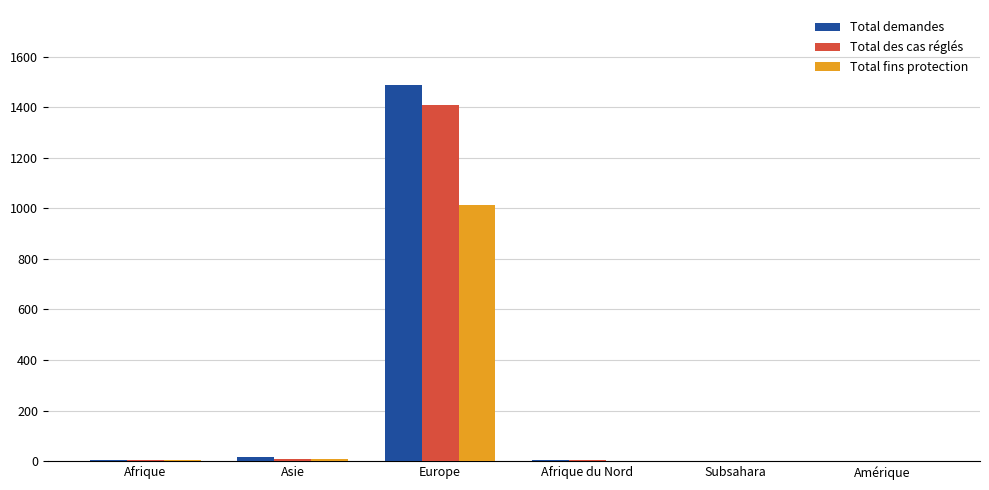

At which category is the sum across all series the highest?

Europe